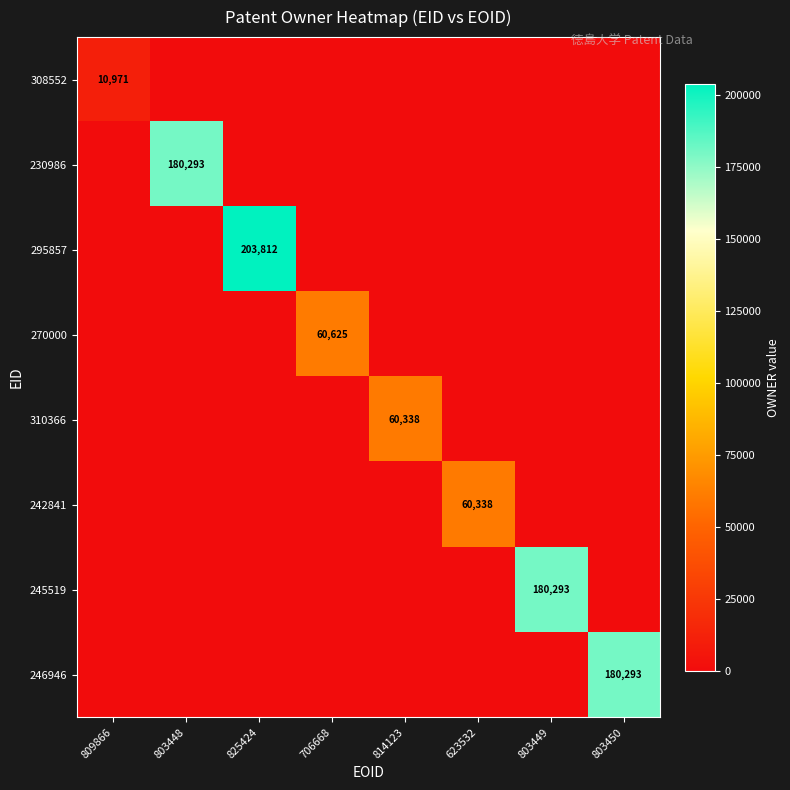

At which category is the sum across all series the highest?

825424